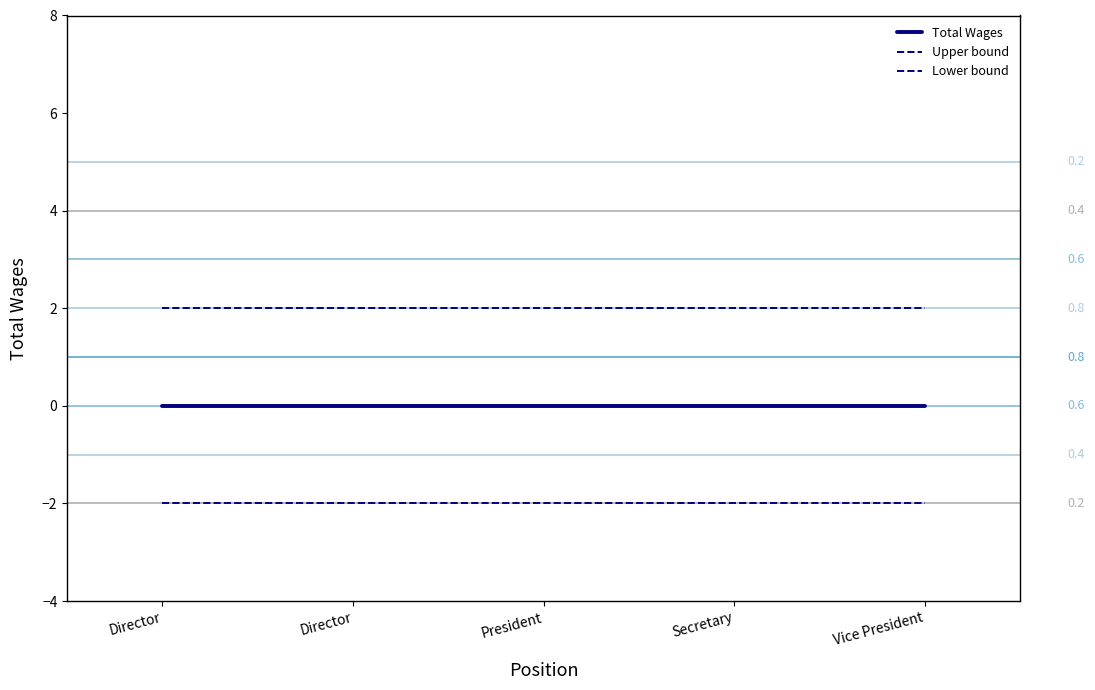

Reading right to left, list all the values displayed in this chart.

Total Wages: 0	0	0	0	0
Upper bound: 2	2	2	2	2
Lower bound: -2	-2	-2	-2	-2